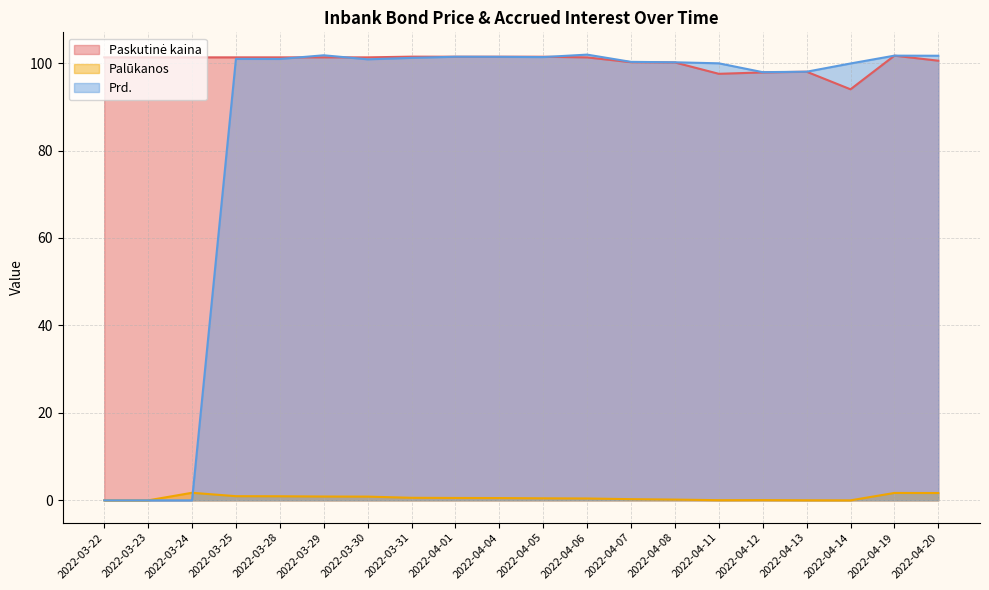

Rank the series at 2022-03-28 from lowest to highest value.

Palūkanos, Prd., Paskutinė kaina